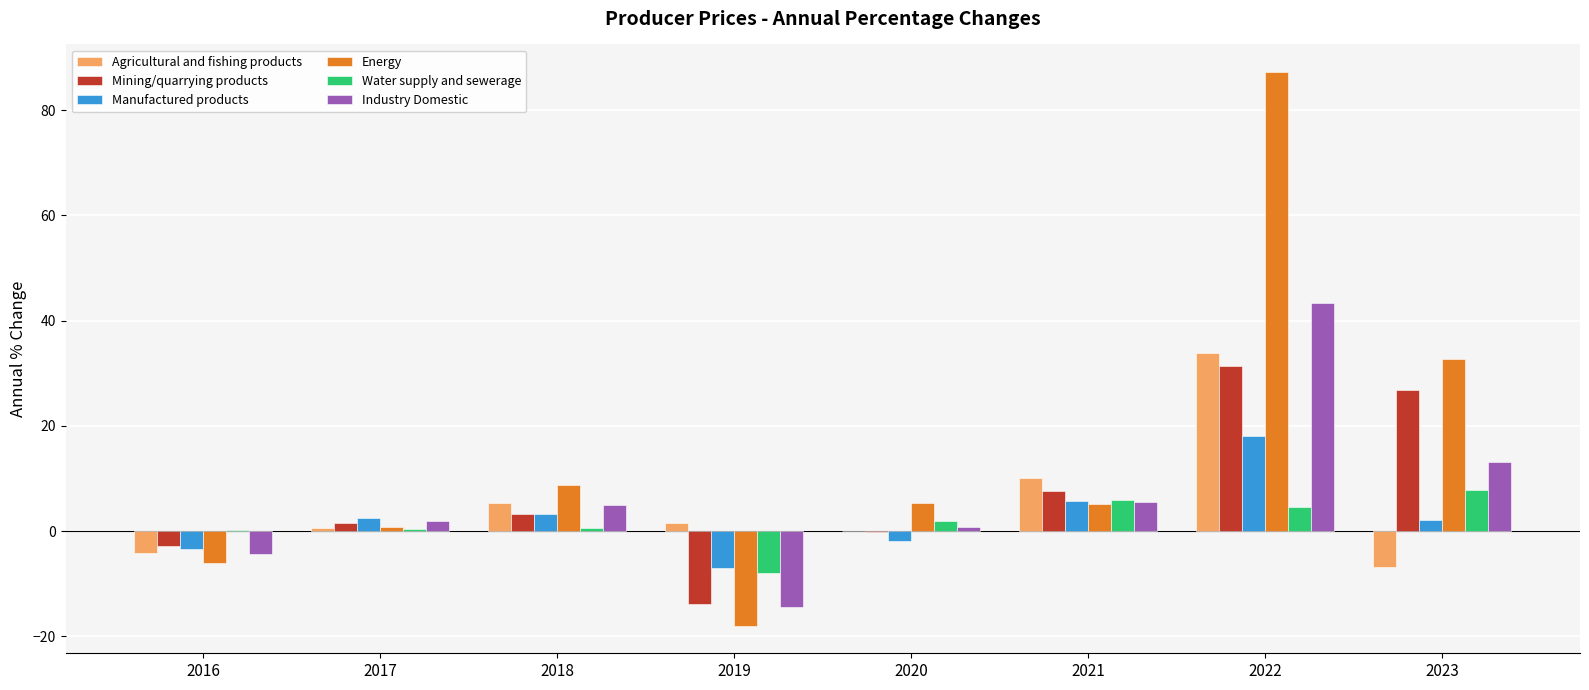

How many series are shown in this chart?

6